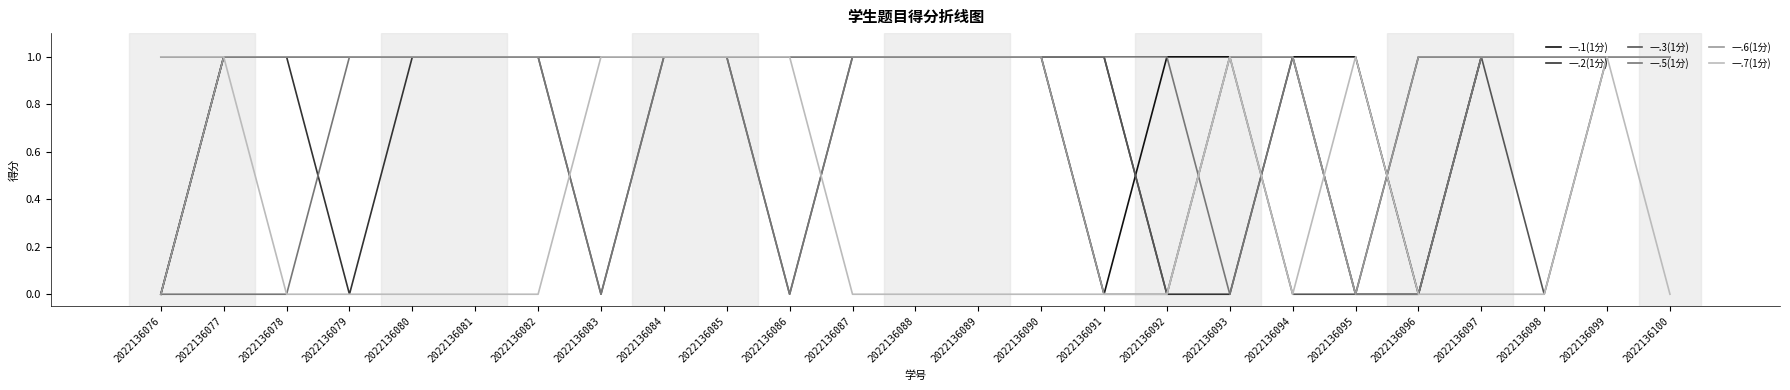

What is the total value across all series at 2022136079?

4